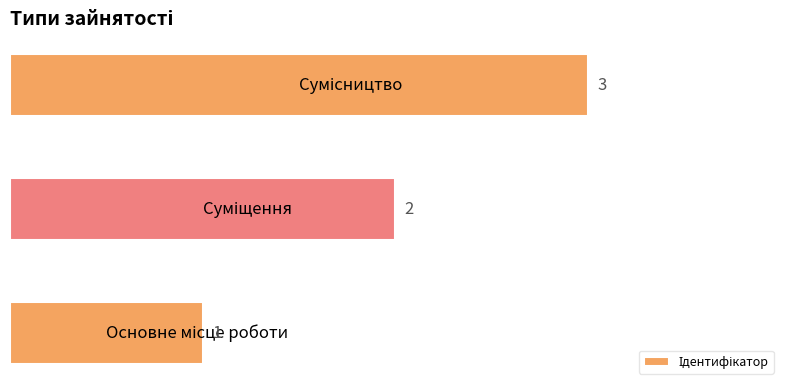

What is the difference between the maximum and minimum values?

2